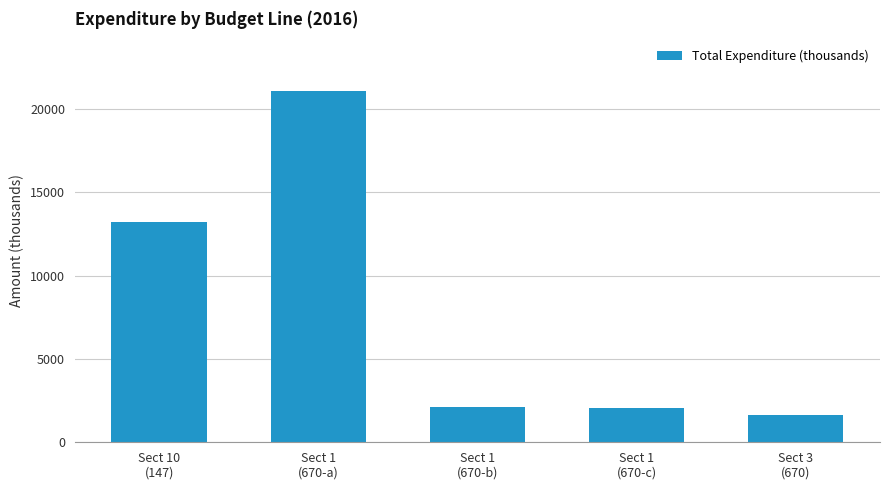

Which category has the lowest value across all series?

Sect 3
(670)